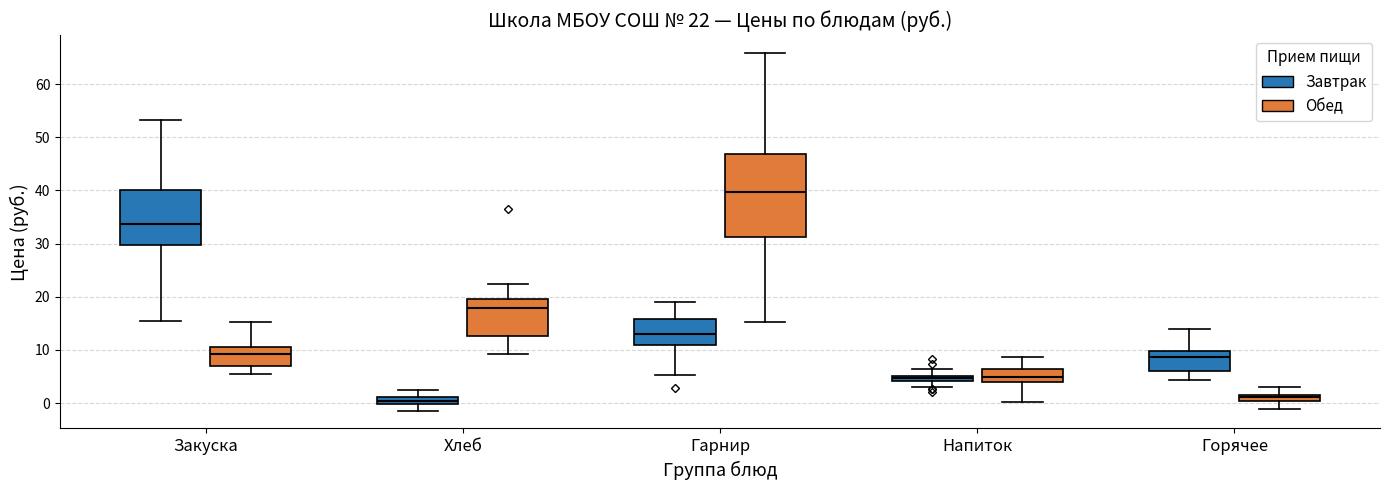

Which box is the tallest, from its lower edge to its upper edge?

Гарнир (Обед)